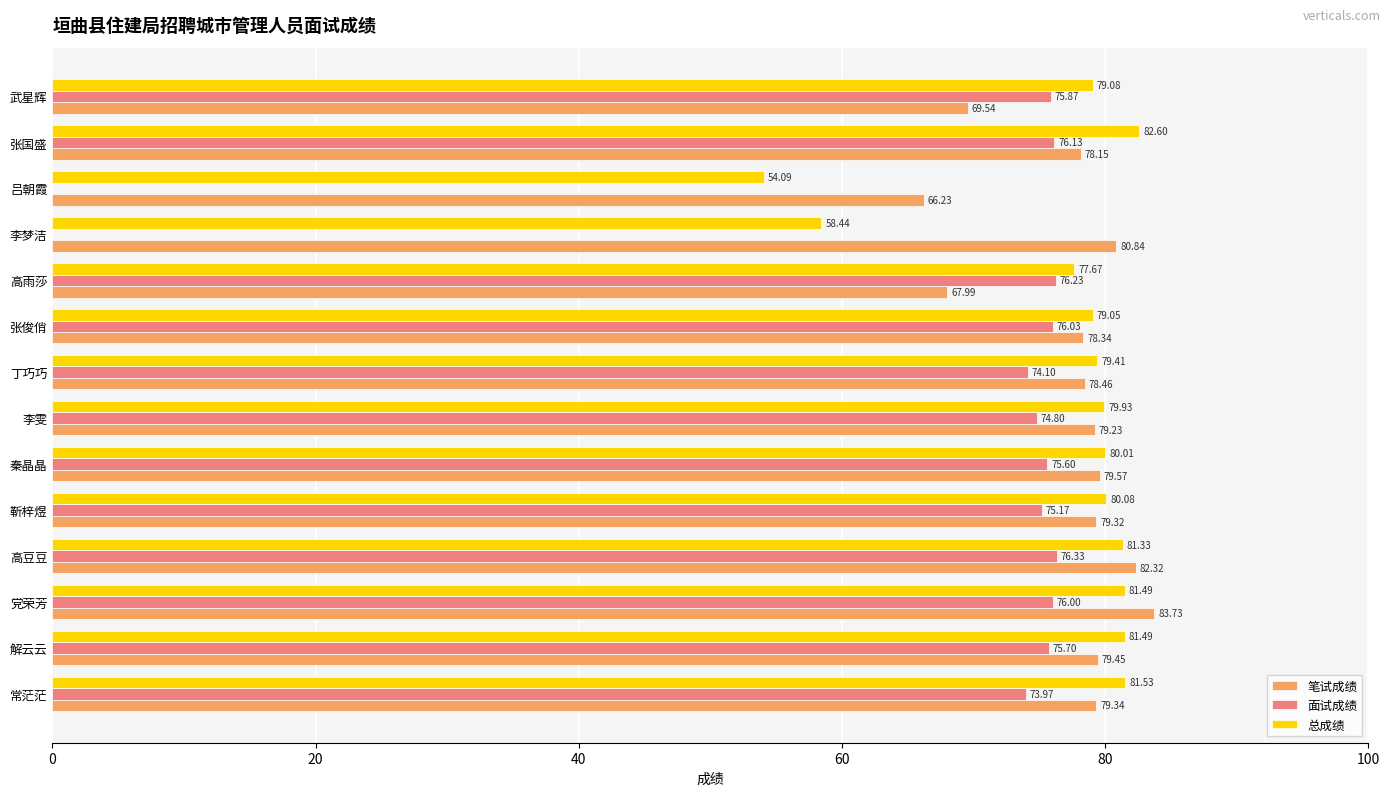

At which category does the chart reach its peak across all series?

党荣芳